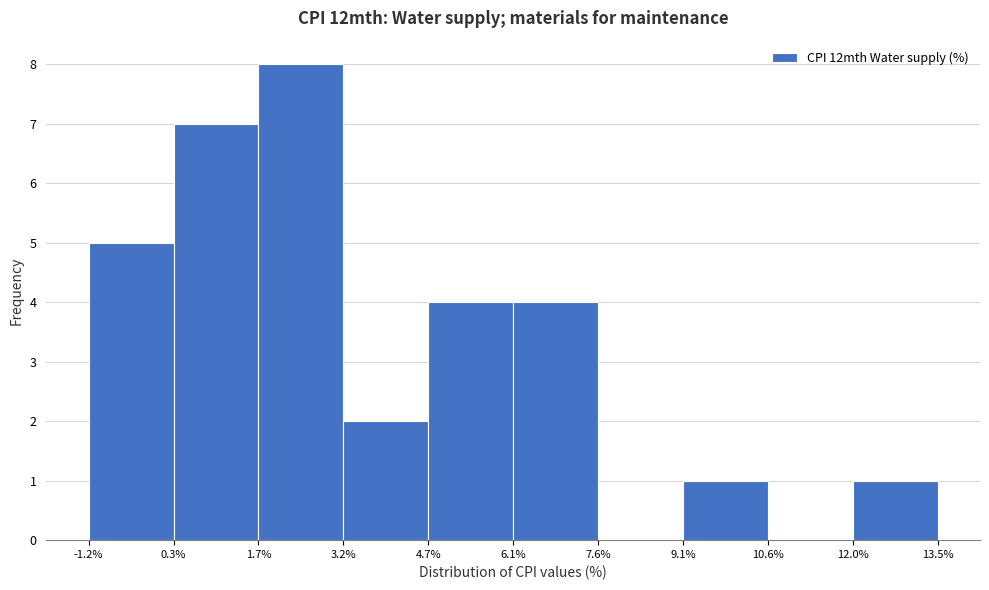

Reading left to right, transcribe this chart: for each bar, give the range it covers on the x-axis and its height. The values are not printed on the chart, so give them approximately, as read against the axis.

-1.2% to 0.3%: 5
0.3% to 1.7%: 7
1.7% to 3.2%: 8
3.2% to 4.7%: 2
4.7% to 6.1%: 4
6.1% to 7.6%: 4
7.6% to 9.1%: 0
9.1% to 10.6%: 1
10.6% to 12.0%: 0
12.0% to 13.5%: 1